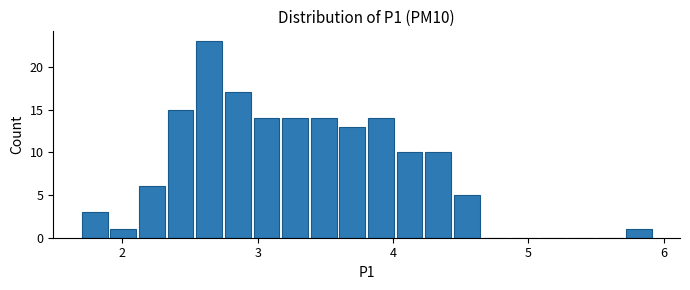

Around what value on the x-axis is the tallest bar? Give the approximate position of its centre, as read against the axis.

2.6